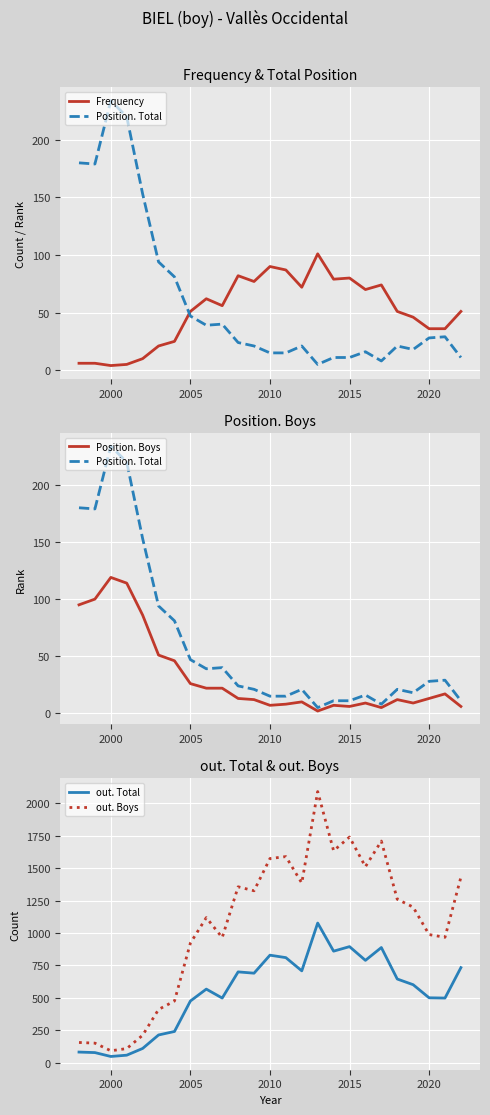

The value of out. Boys at 2020 is 988. True or false?

True